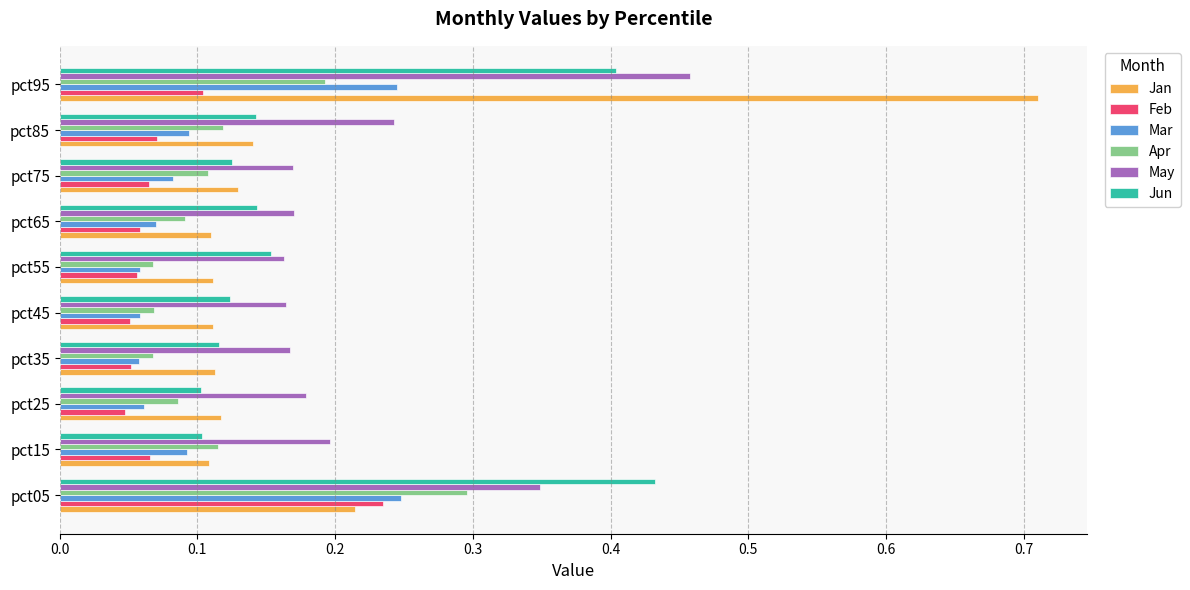

Which series changed the most between pct05 and pct15?

Jun